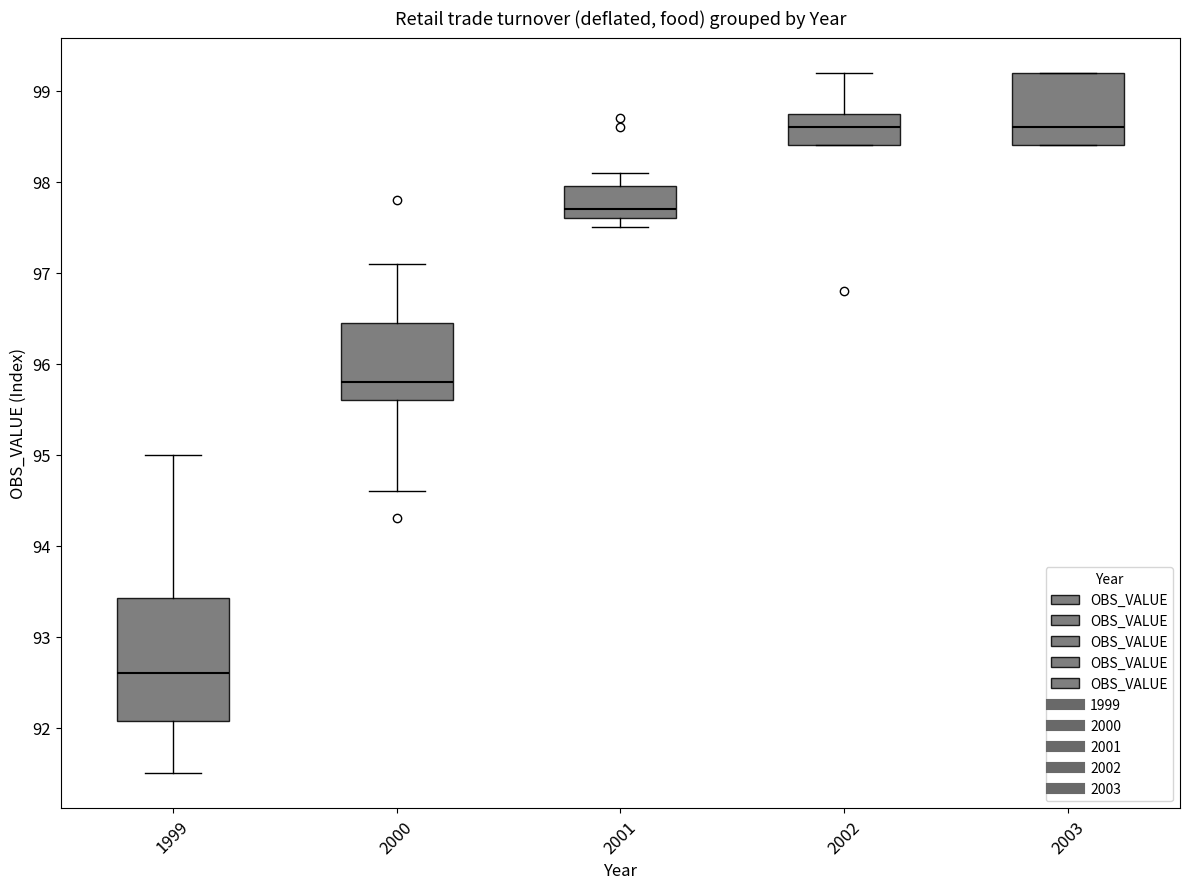

Reading left to right, read every box against the y-axis: the position of its median line, the range the box covers, and the ends of its whiskers. The values are not printed on the chart, so give them approximately, as read against the axis.

1999: median 92.6, box 92.1 to 93.4, whiskers 91.5 to 95.0
2000: median 95.8, box 95.6 to 96.5, whiskers 94.6 to 97.1
2001: median 97.7, box 97.6 to 98.0, whiskers 97.5 to 98.1
2002: median 98.6, box 98.4 to 98.8, whiskers 98.4 to 99.2
2003: median 98.6, box 98.4 to 99.2, whiskers 98.4 to 99.2